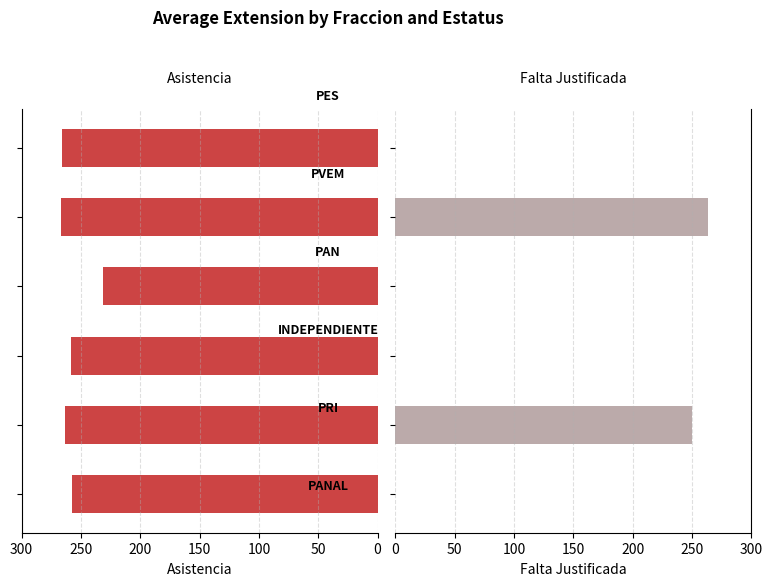

How many values in the Asistencia series are below 263?

3